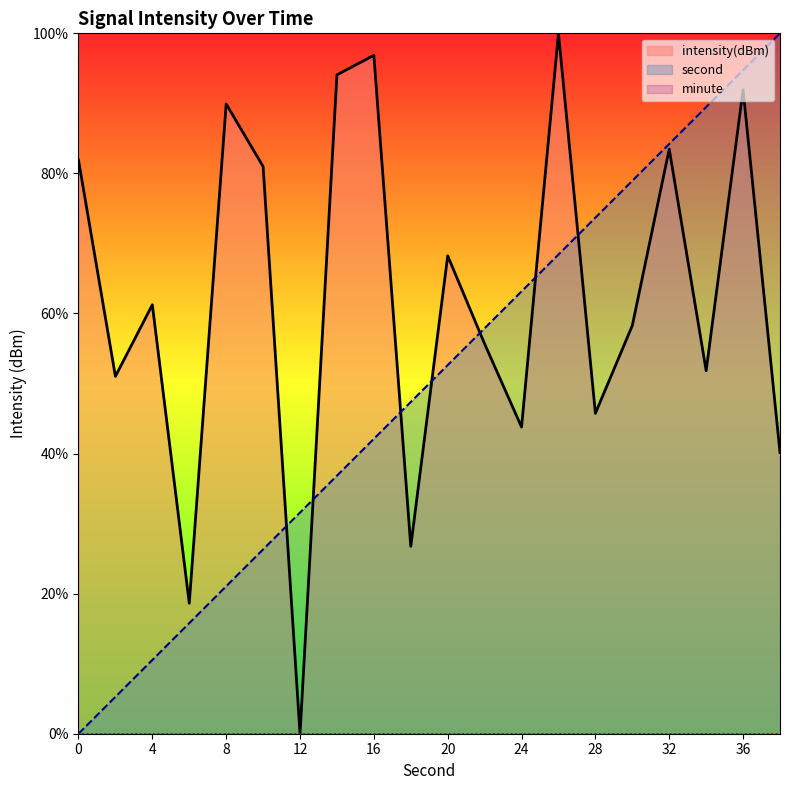

What is the approximate value of intensity(dBm) at 2?

51.0